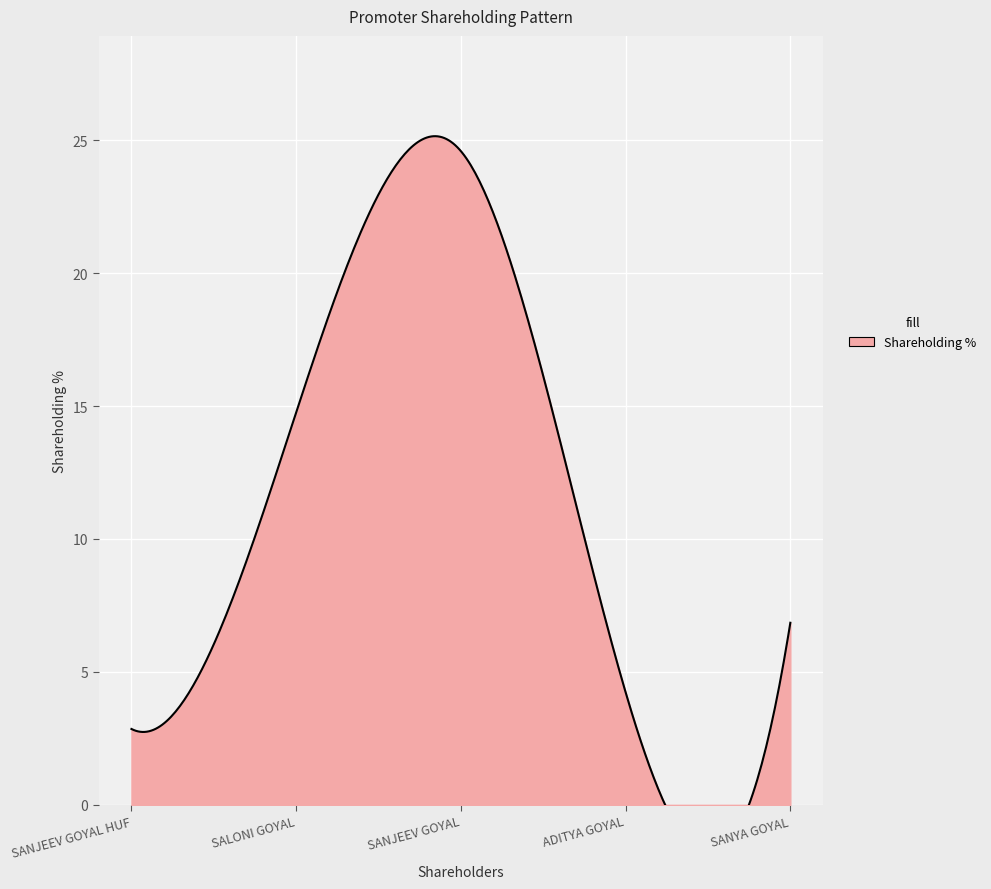

Approximately how many times larger is the value at ADITYA GOYAL compared to SANJEEV GOYAL HUF?

1.5